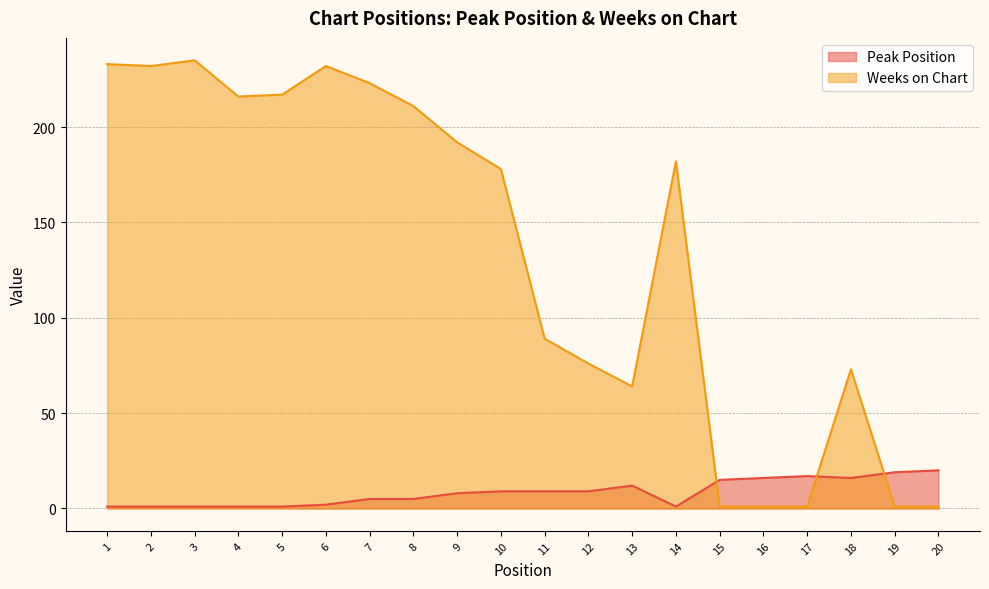

Reading left to right, list all the values displayed in this chart.

Peak Position: 1=1	2=1	3=1	4=1	5=1	6=2	7=5	8=5	9=8	10=9	11=9	12=9	13=12	14=1	15=15	16=16	17=17	18=16	19=19	20=20
Weeks on Chart: 1=233	2=232	3=235	4=216	5=217	6=232	7=223	8=211	9=192	10=178	11=89	12=76	13=64	14=182	15=1	16=1	17=1	18=73	19=1	20=1